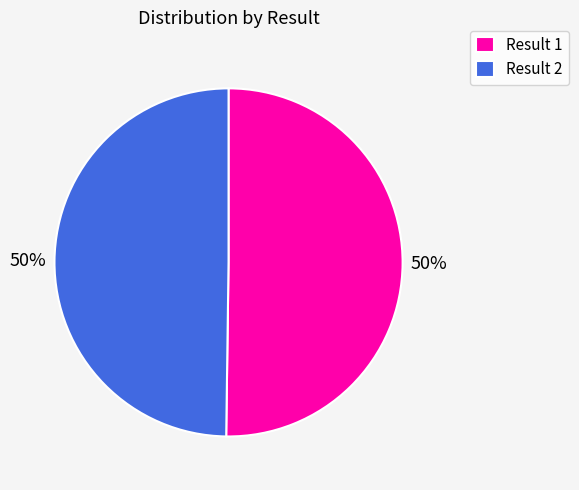

Approximately how many times larger is the value at Result 1 compared to Result 2?

1.0